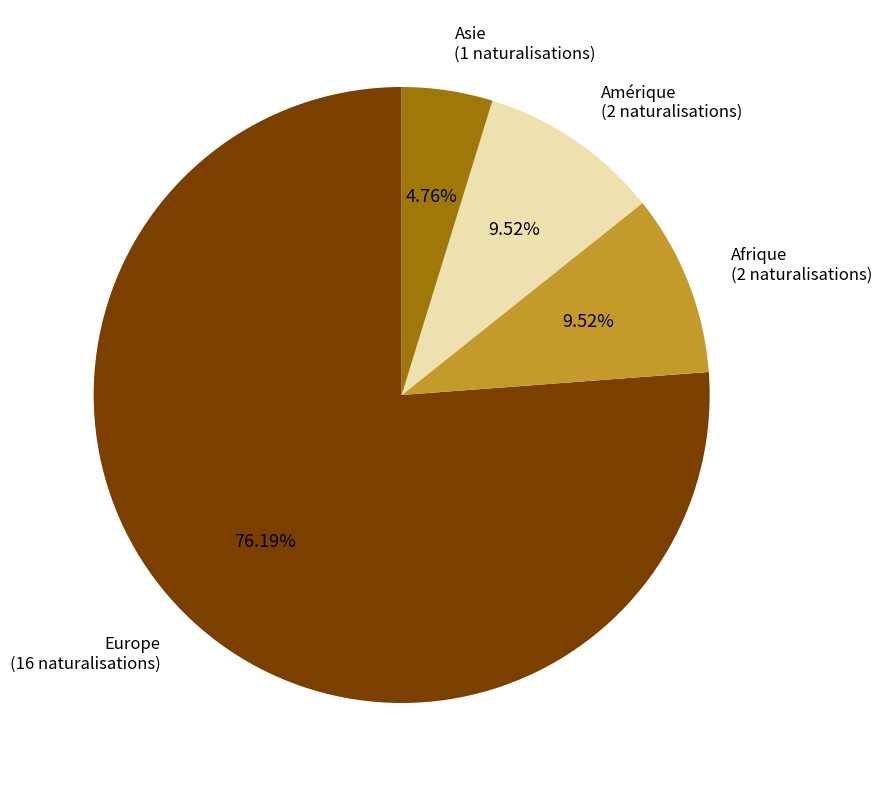

Between Asie and Europe, which is larger?

Europe